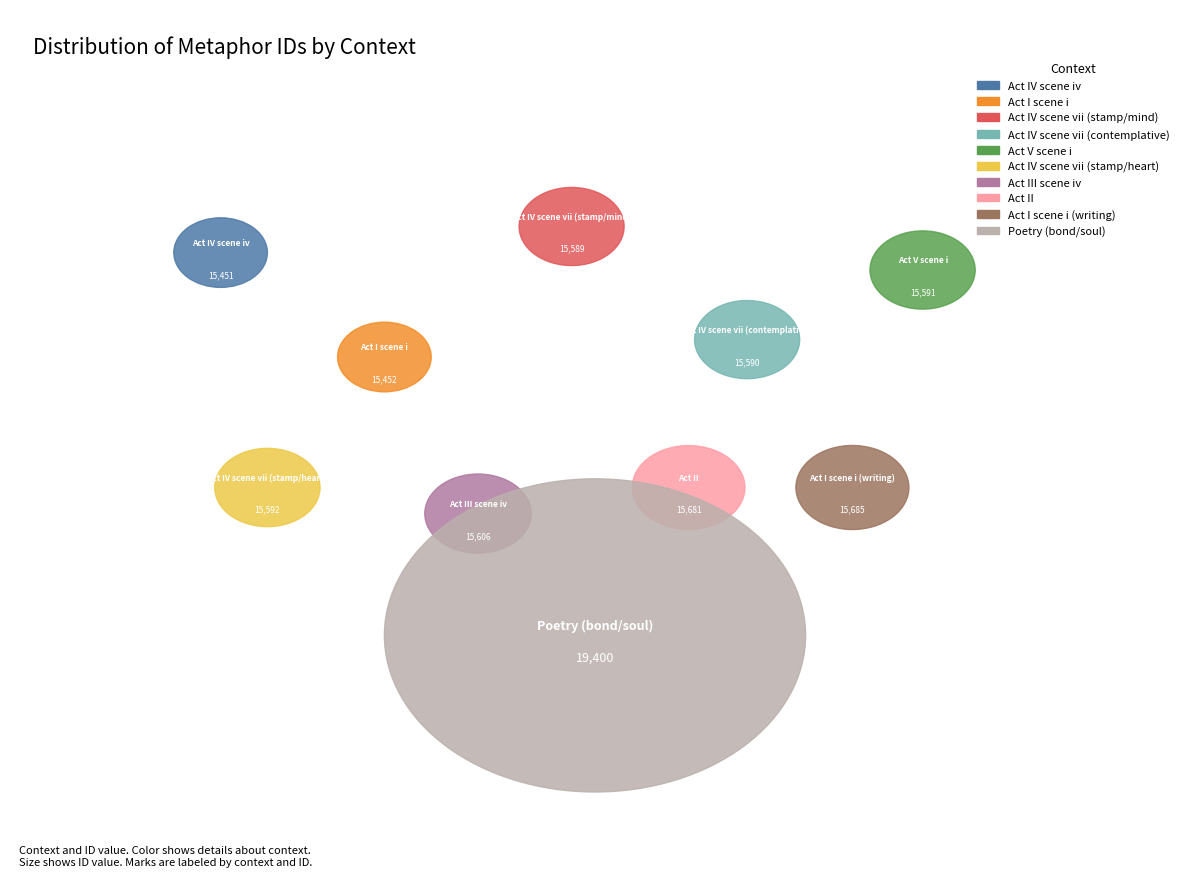

How many slices are in this pie chart?

10